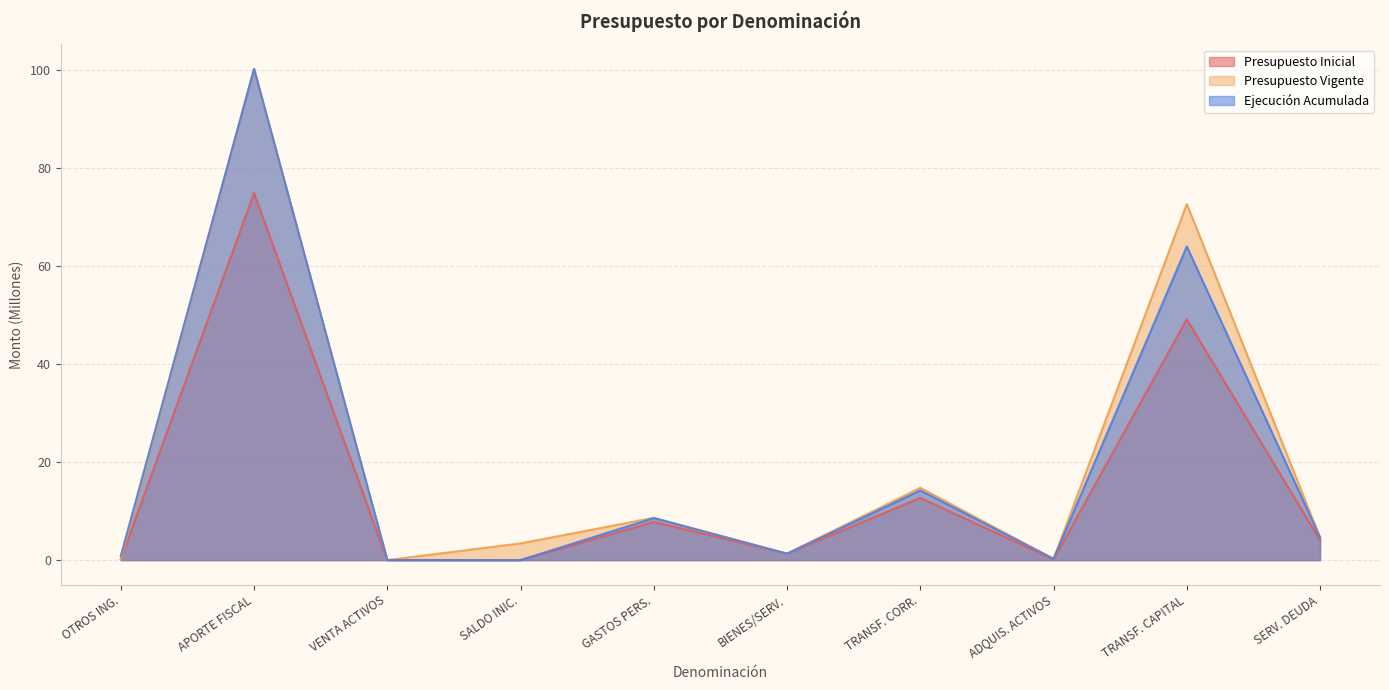

Where is Presupuesto Inicial nearest to the value 37?

TRANSF. CAPITAL